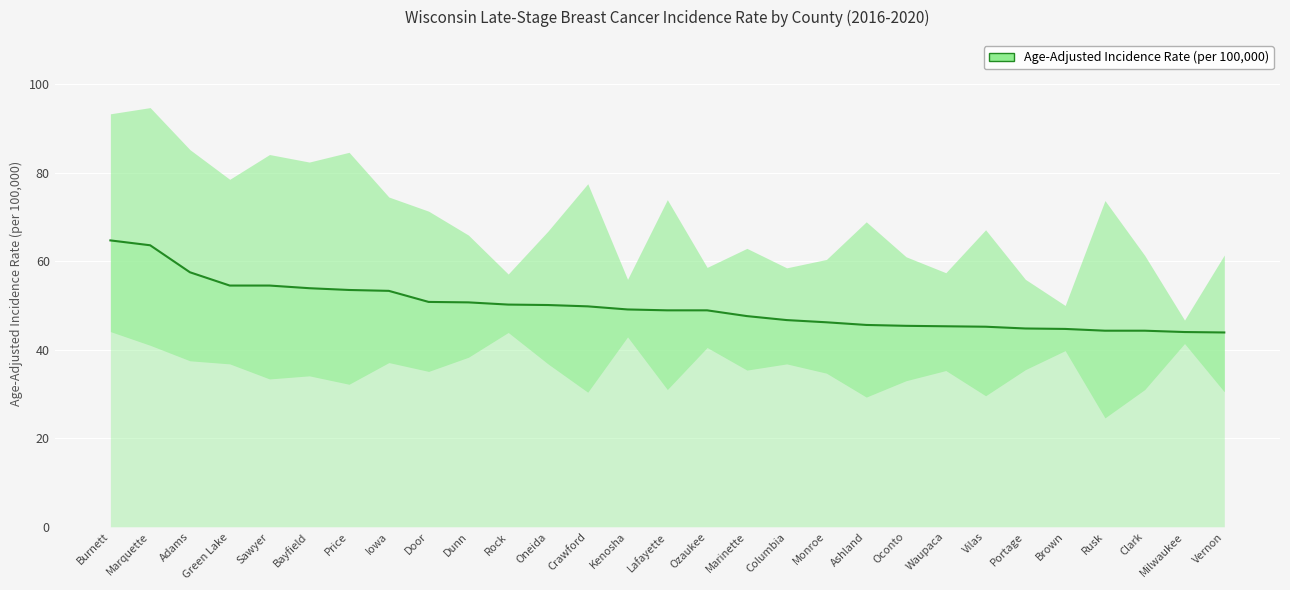

What is the difference between the second highest and second lowest values?

19.6